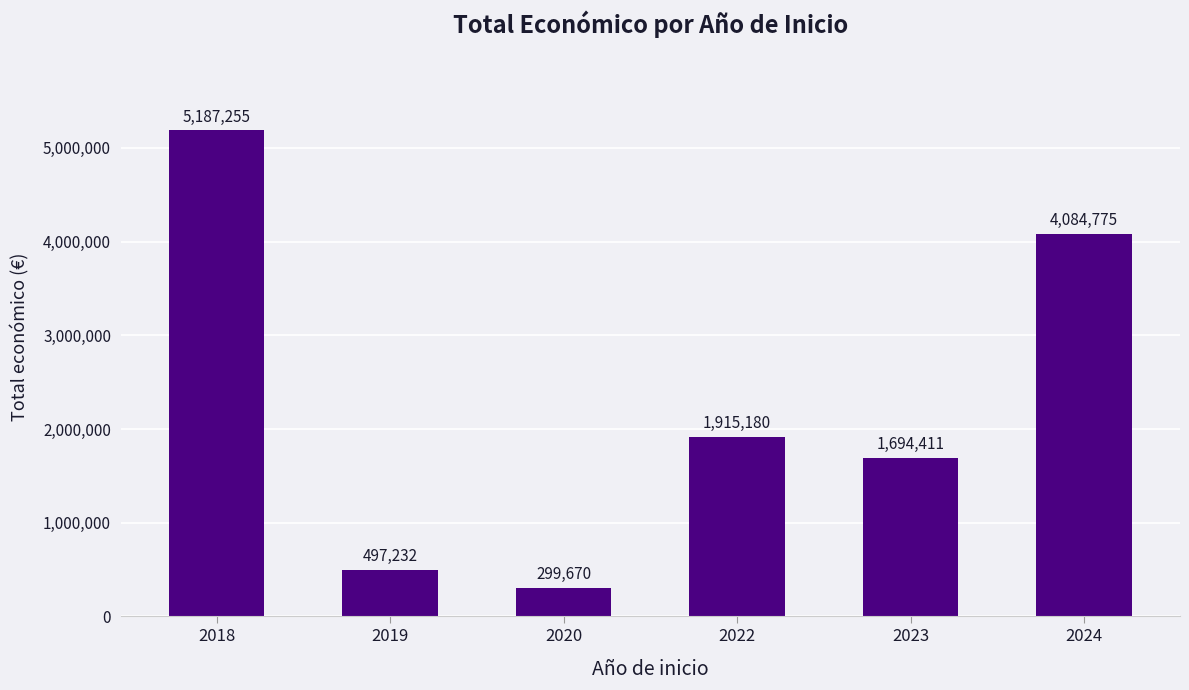

True or false: the data shows 5187255 at 2018.

True